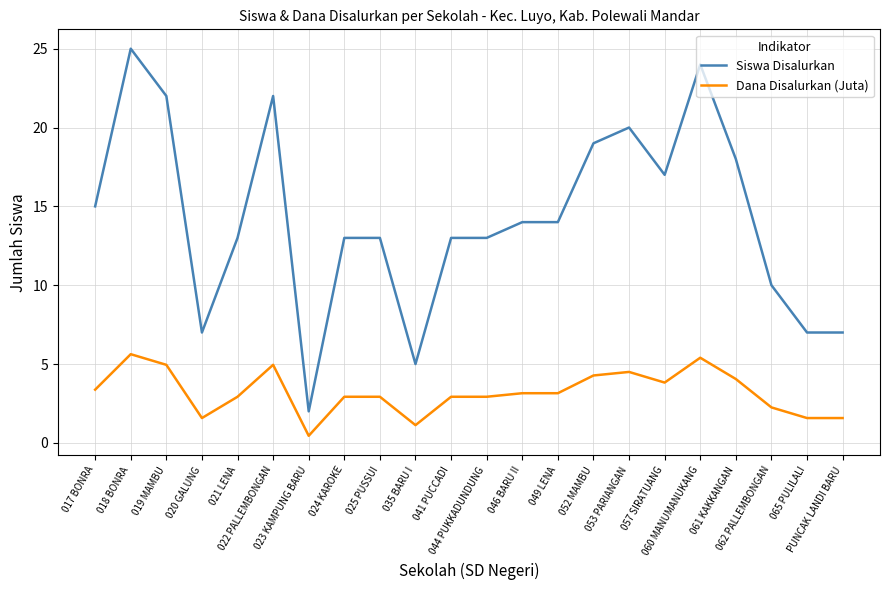

True or false: Siswa Disalurkan and Dana Disalurkan (Juta) intersect in this chart.

False